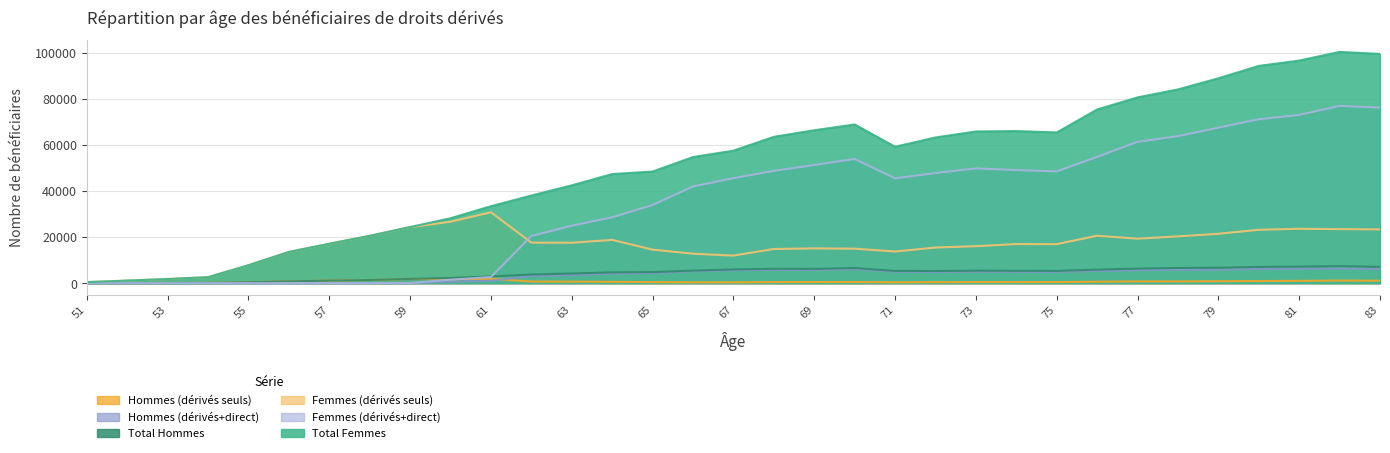

How many interior local valleys does the Total Hommes series have?

3